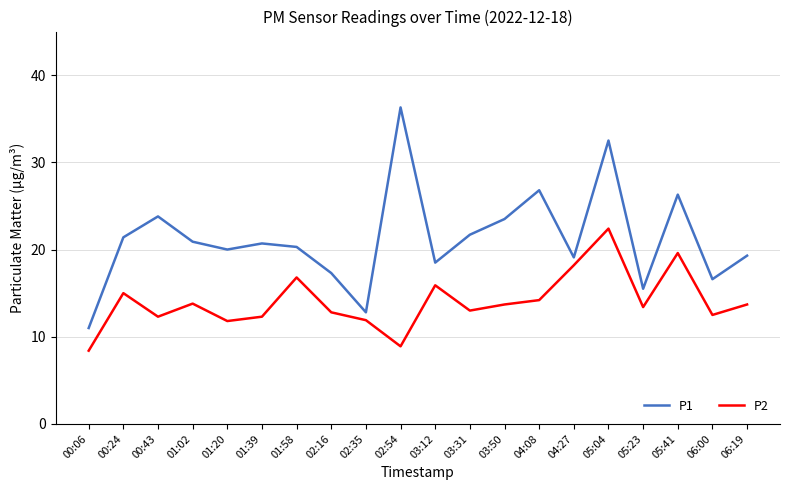

What is the total value across all series at 01:58?

37.1